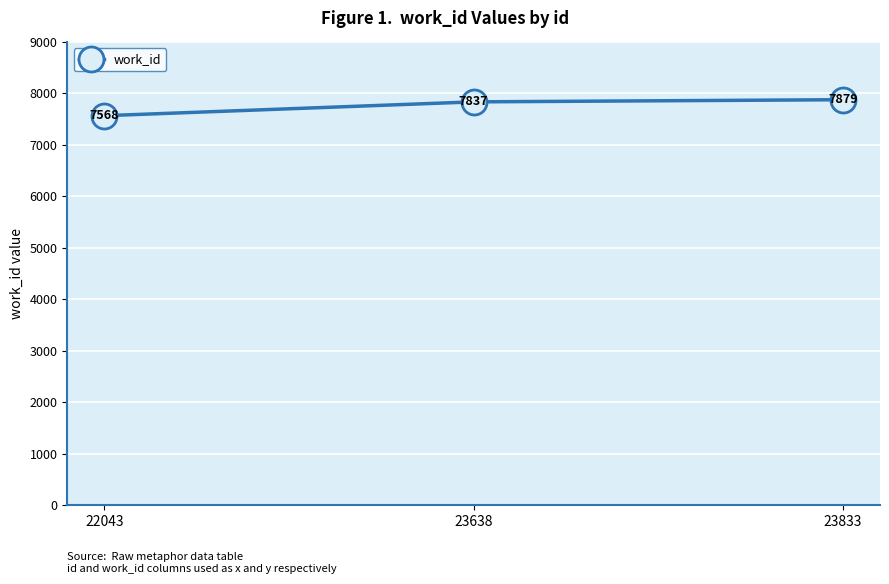

What is the average value?

7761